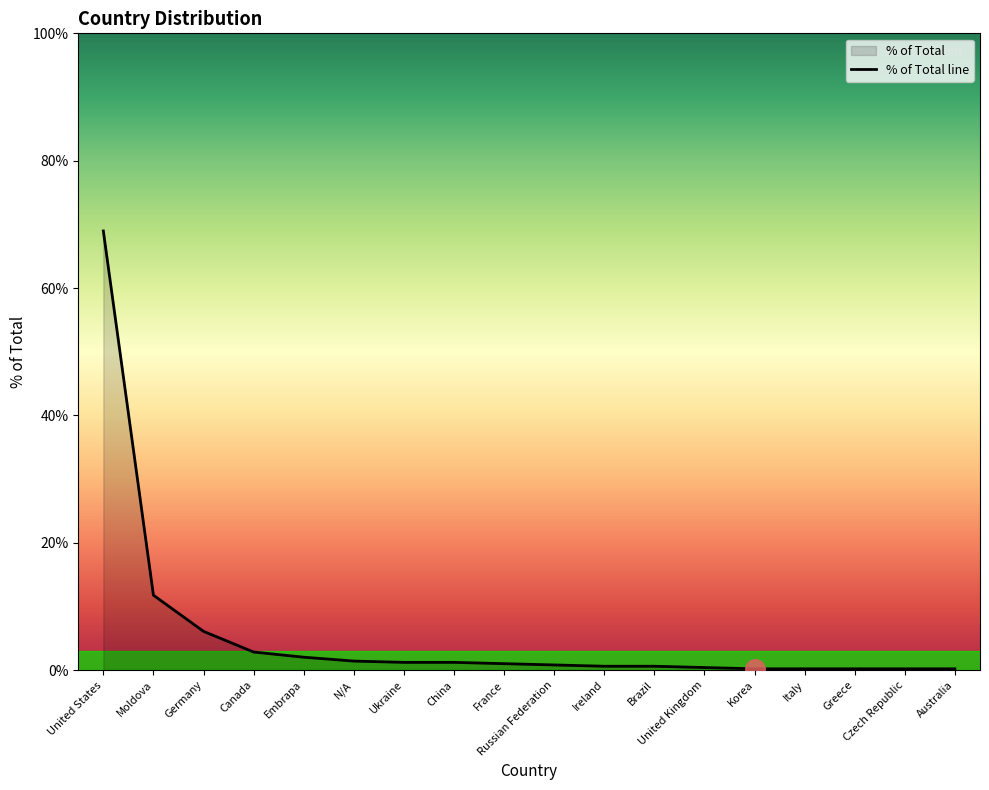

What position from the right is Russian Federation?

9